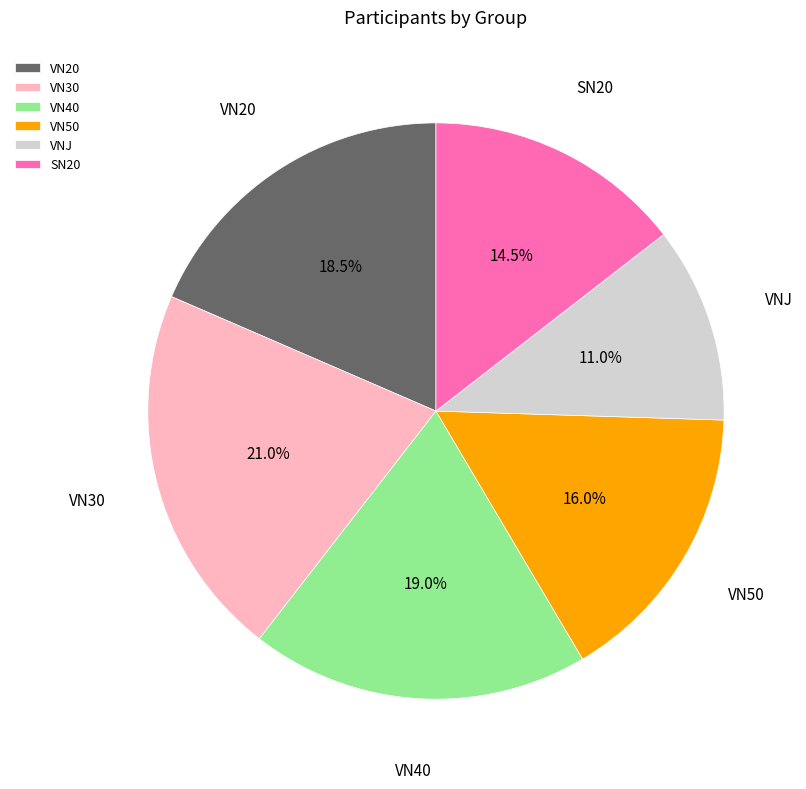

Is it true that VN20 is 32% of the pie?

False